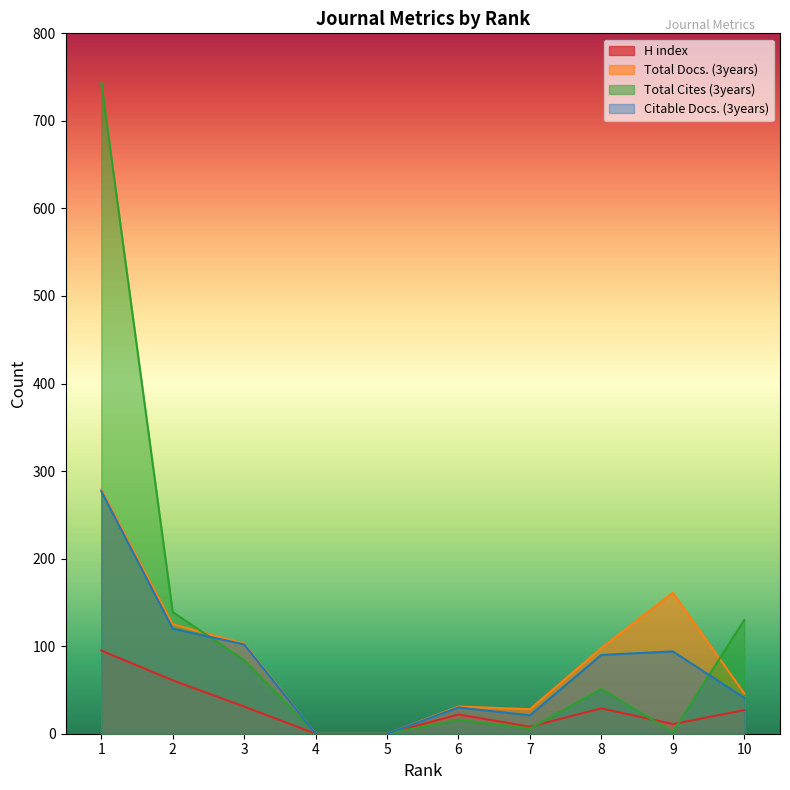

True or false: Citable Docs. (3years) and H index cross at least once.

False